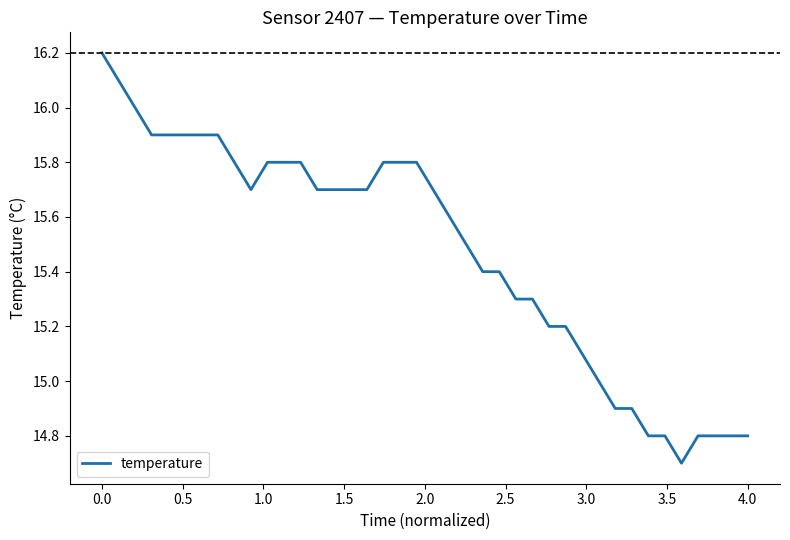

What is the average value?

15.5